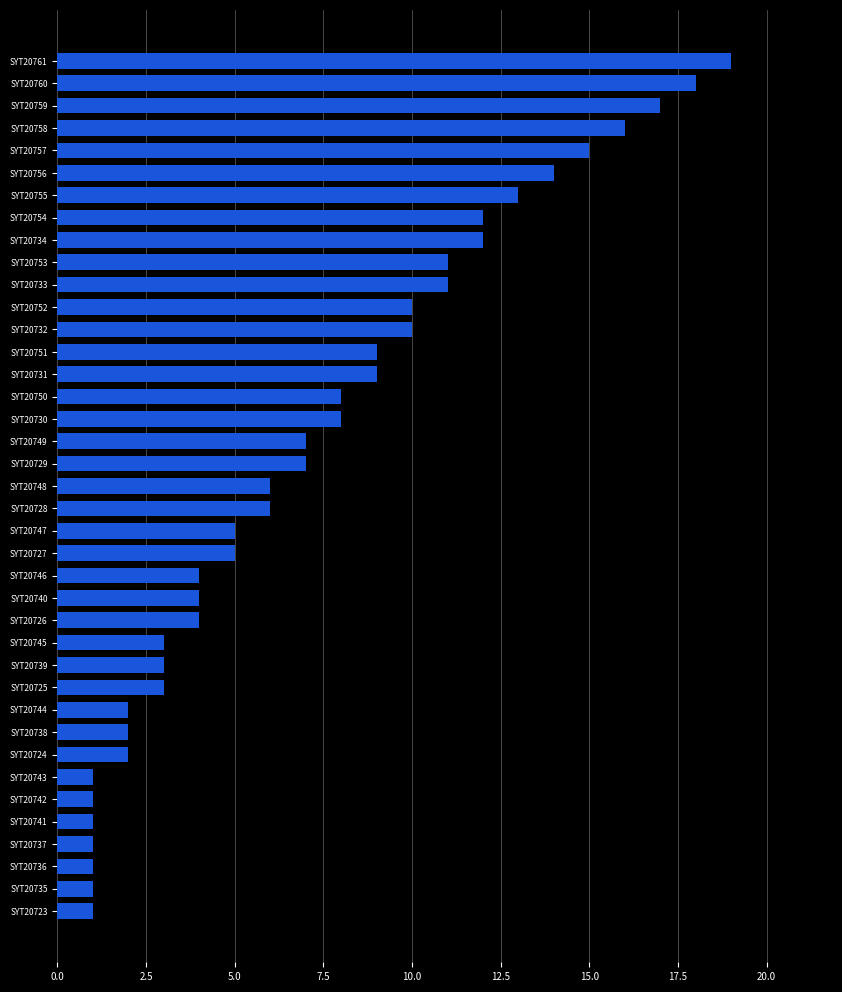

What is the average value?

7